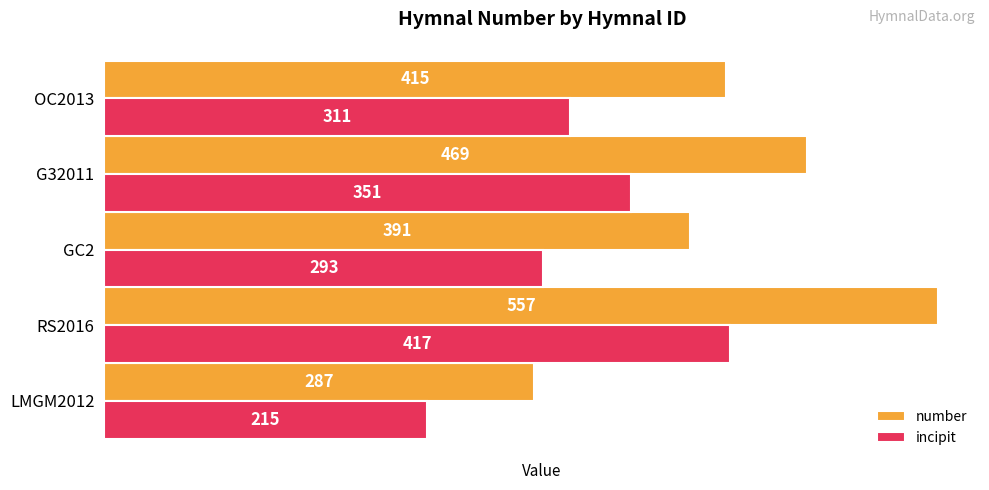

Which label corresponds to the largest value in the chart?

RS2016